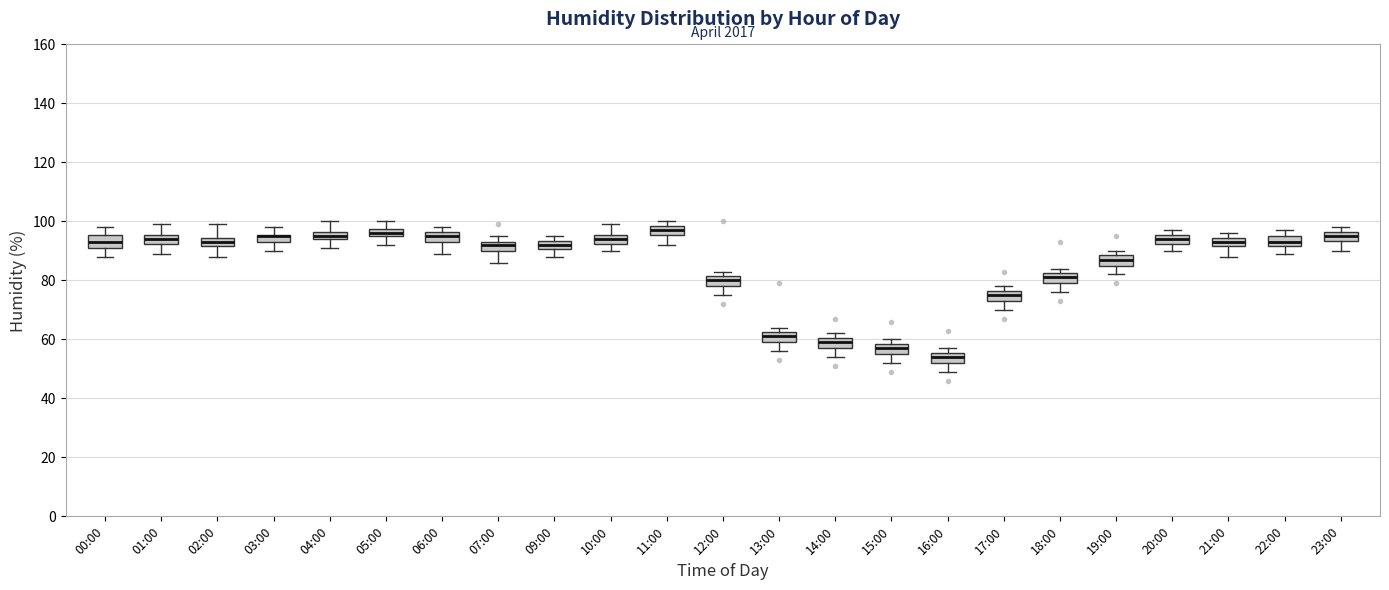

Where does the lower whisker of the box for 06:00 end on the y-axis? The values are not printed on the chart, so give them approximately, as read against the axis.

90